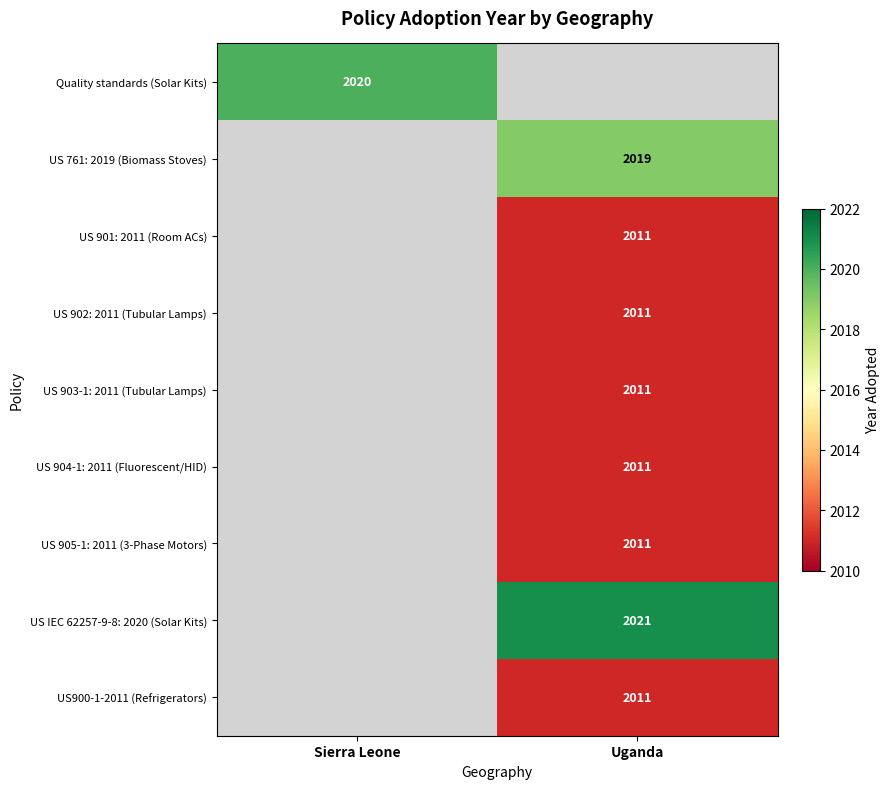

The value of US IEC 62257-9-8: 2020 (Solar Kits) at Uganda is 497. True or false?

False